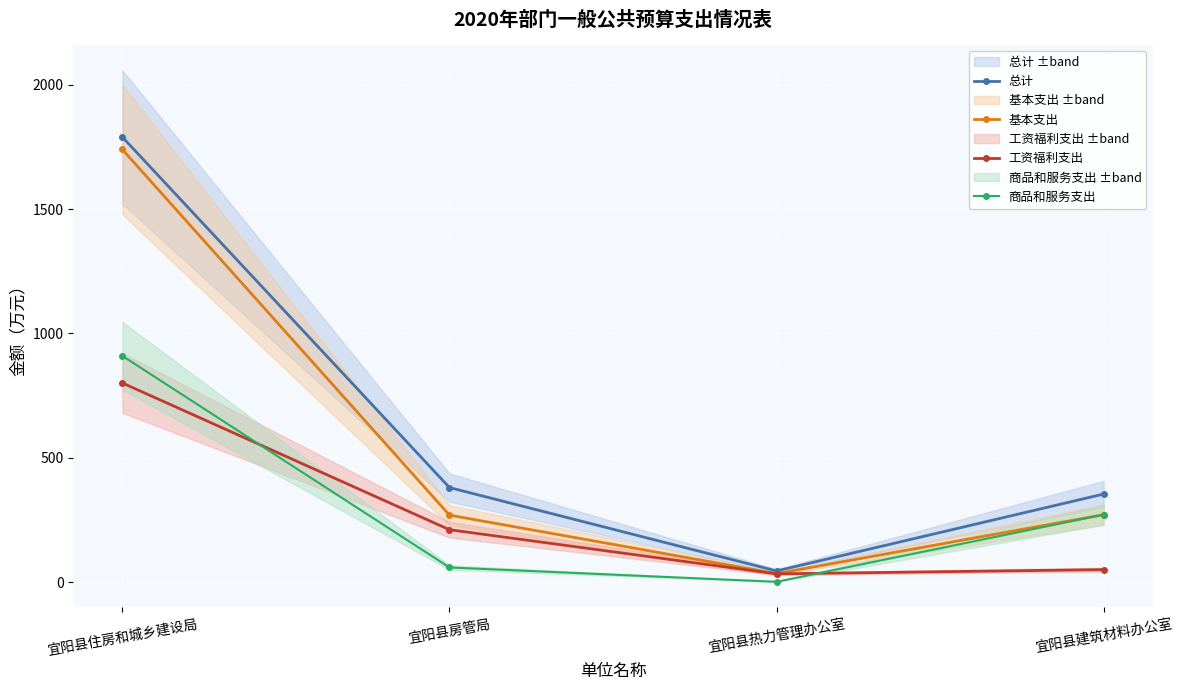

The 商品和服务支出 series shows 100.8 at 宜阳县房管局. True or false?

False